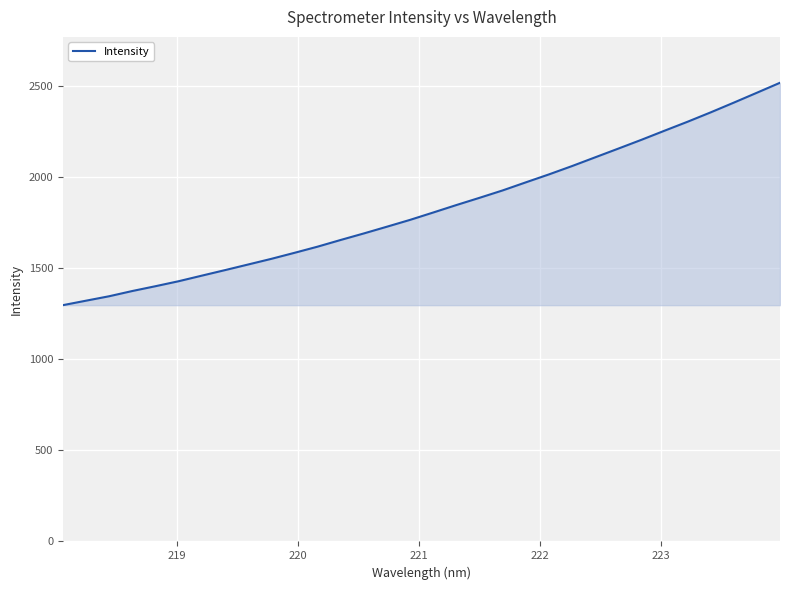

What is the smallest value displayed?

1298.1